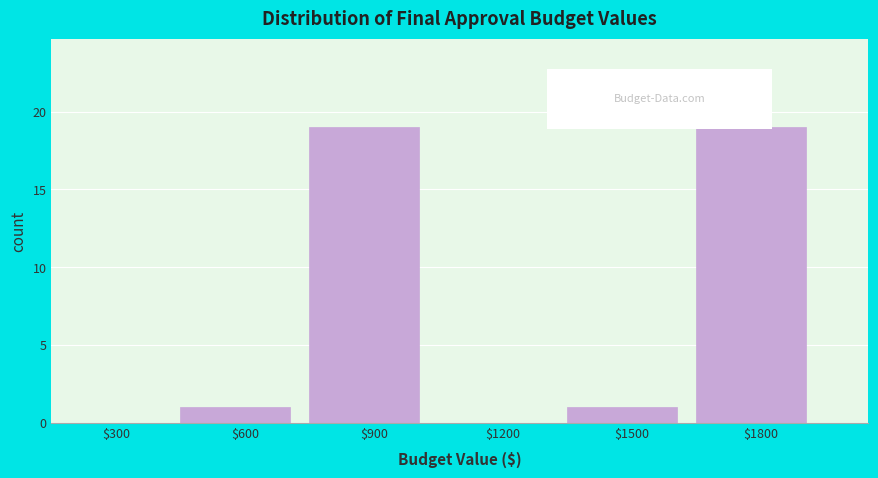

What is the maximum value shown in the chart?

19